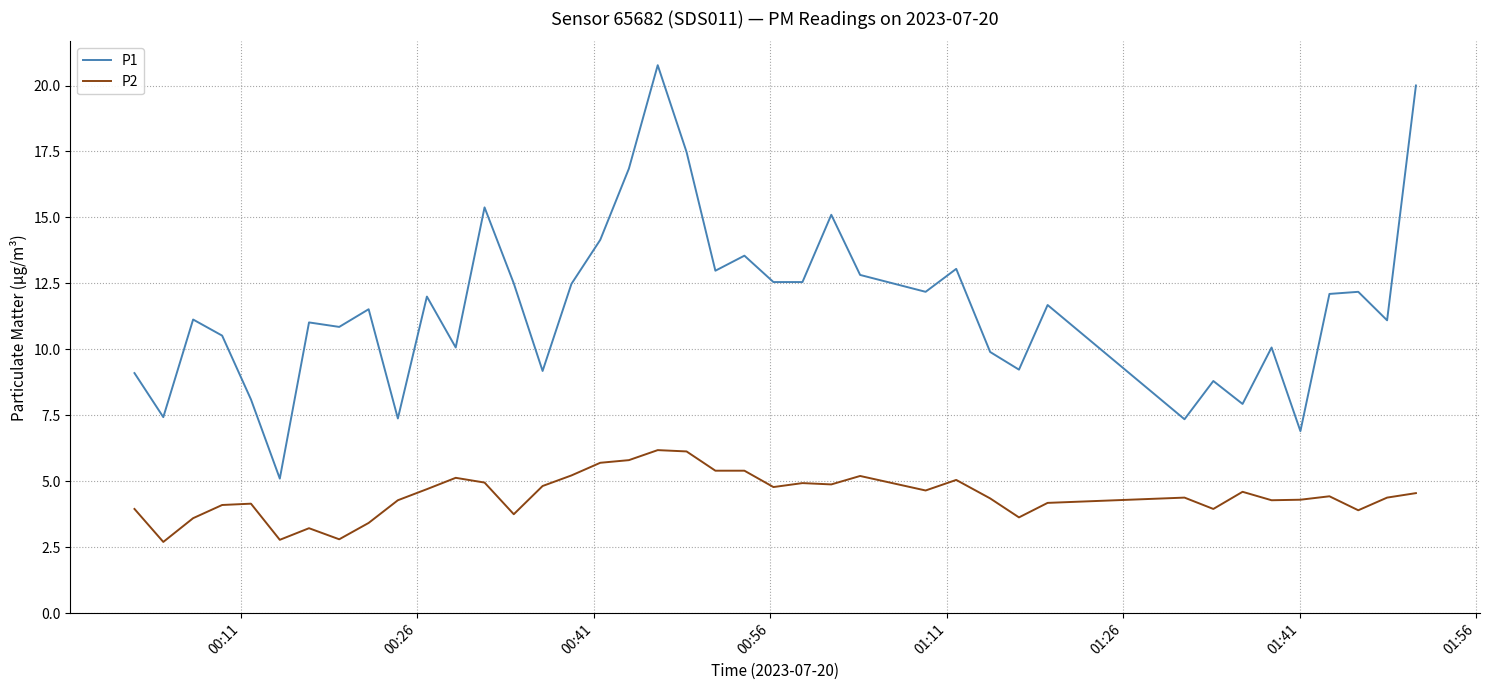

List the series in order of their peak value, lowest first.

P2, P1